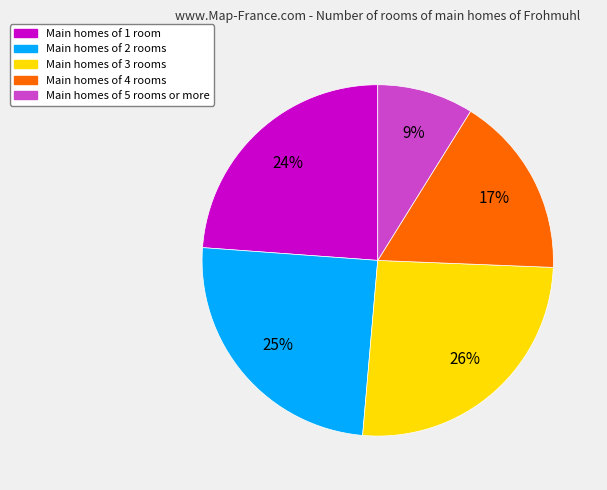

Is there any slice that represents more than half of the pie?

No